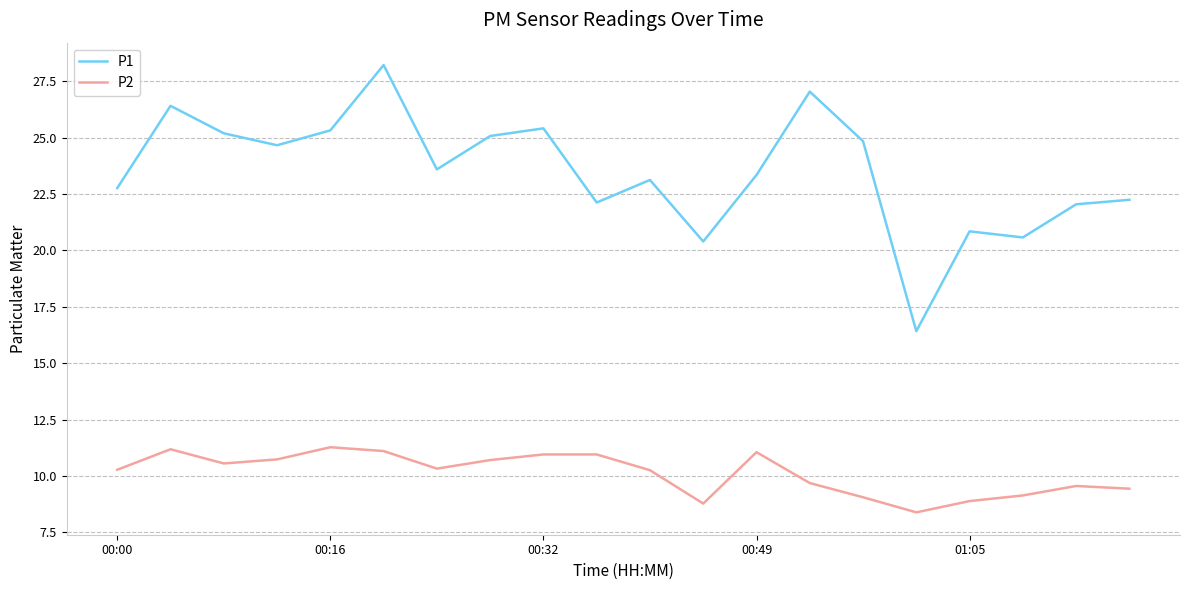

What are all the series names shown in the legend?

P1, P2